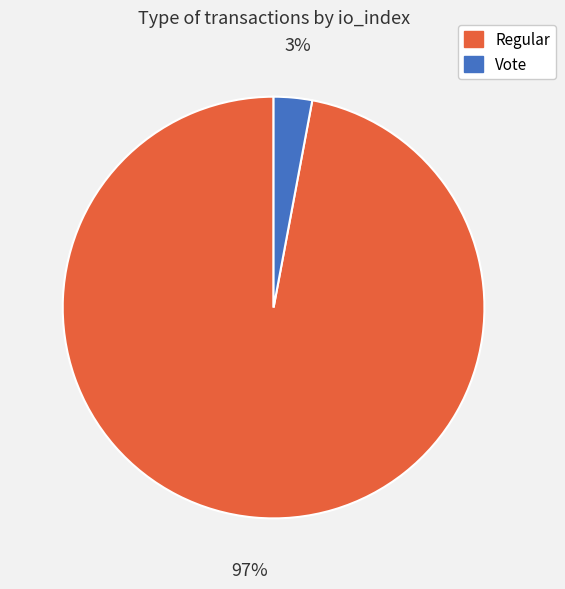

How many slices are in this pie chart?

2